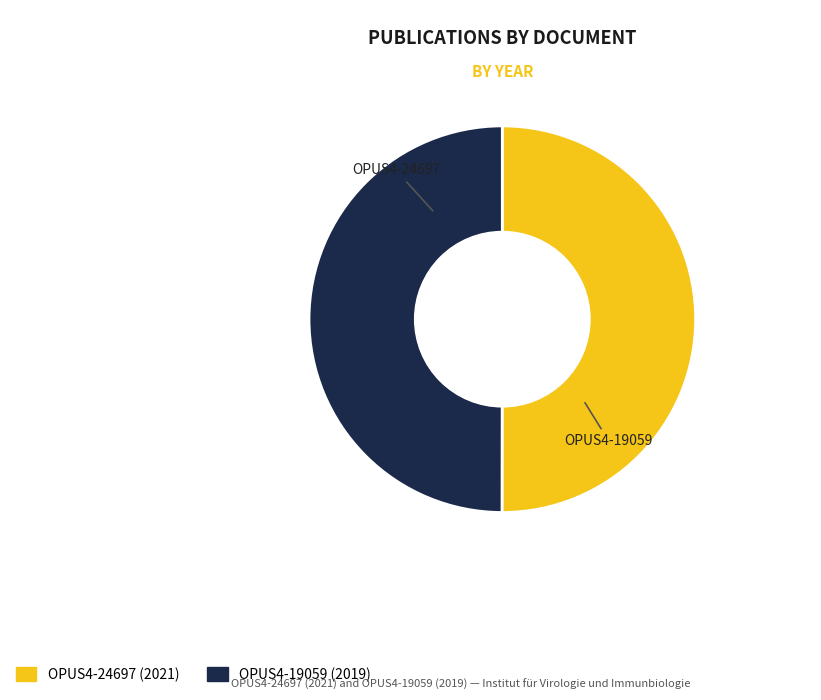

Approximately how many times larger is the value at OPUS4-19059 compared to OPUS4-24697?

1.0